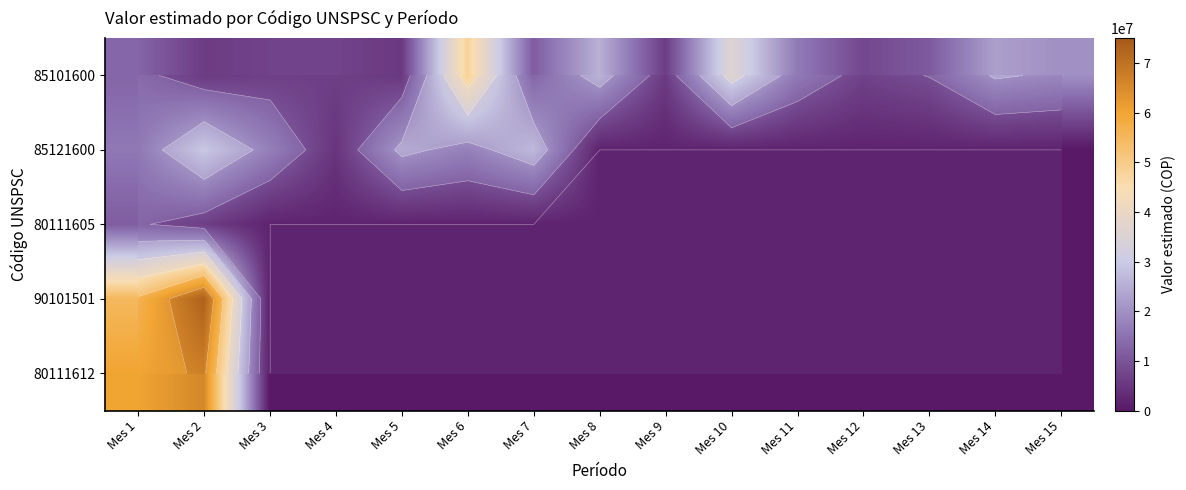

How many values in the 85121600 series exceed 0?

7